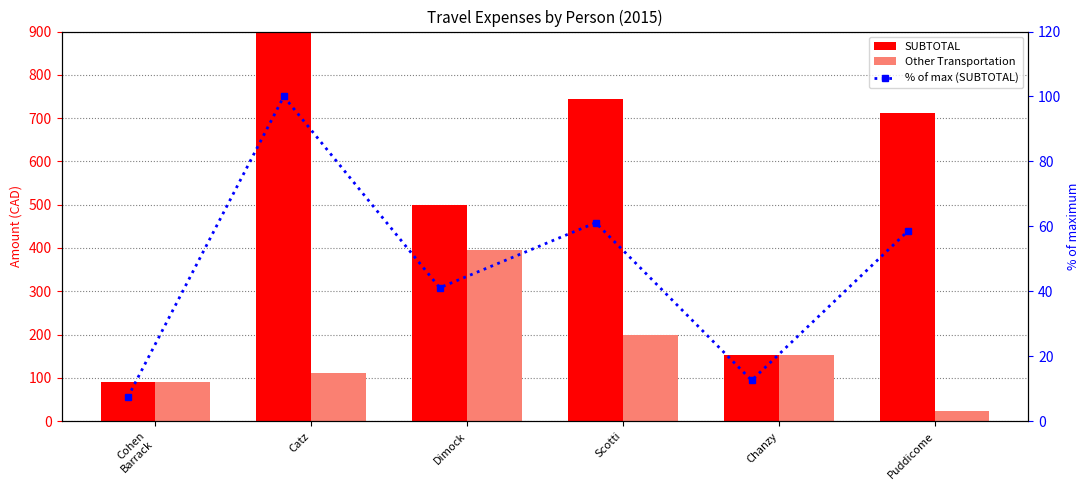

At how many categories does at least one series exceed 161?

4